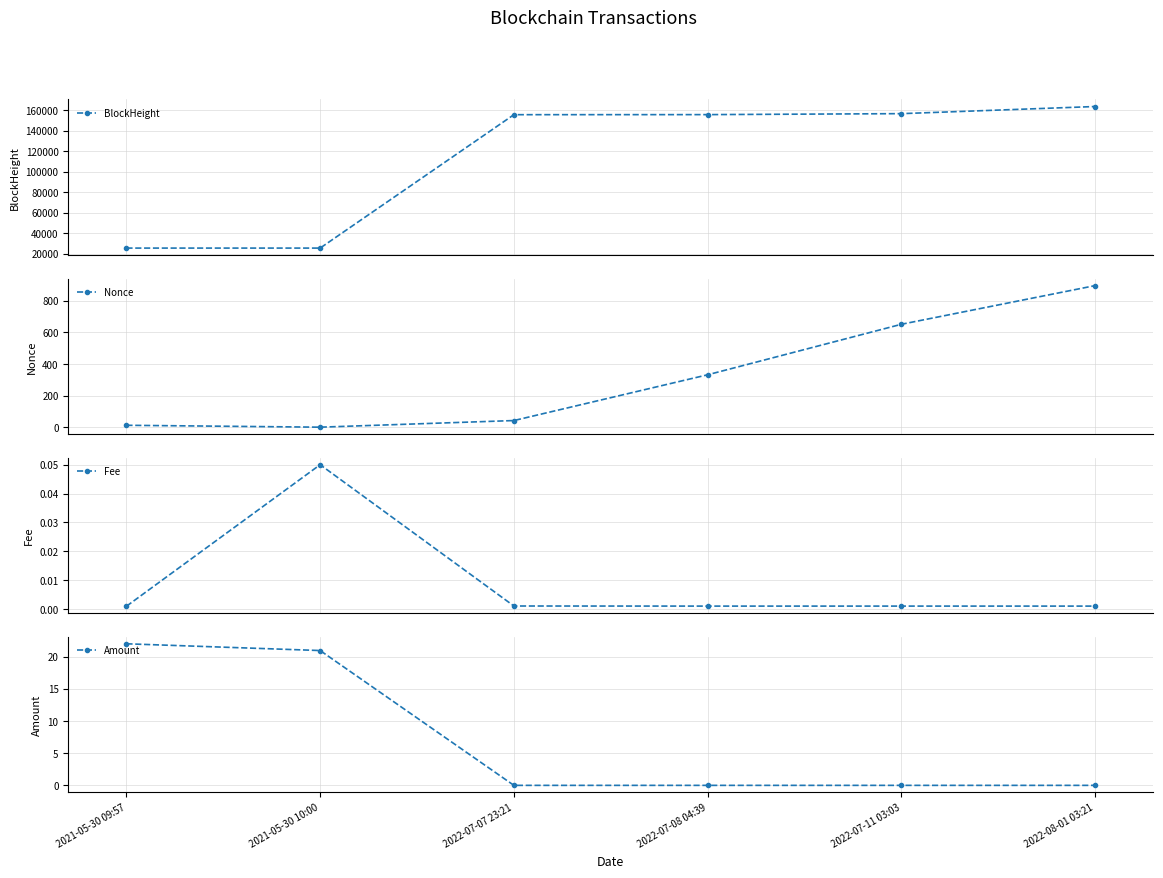

What position from the left is 2022-08-01 03:21?

6